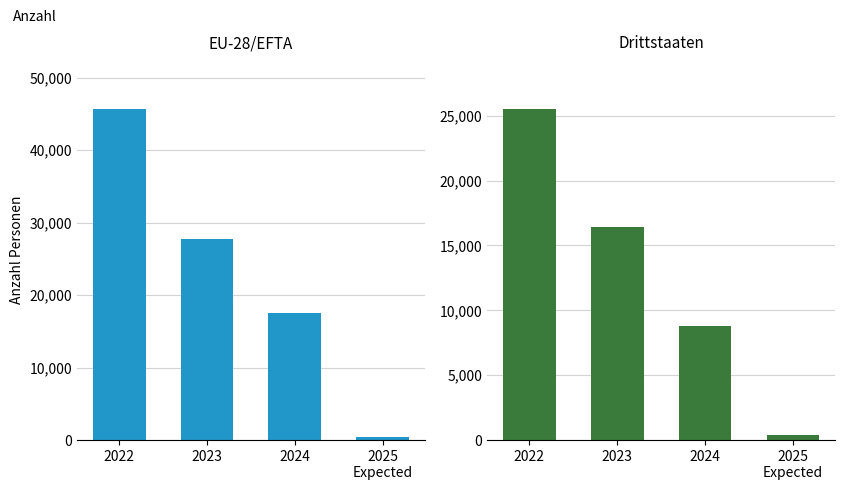

Which series has the largest range (max minus min)?

EU-28/EFTA